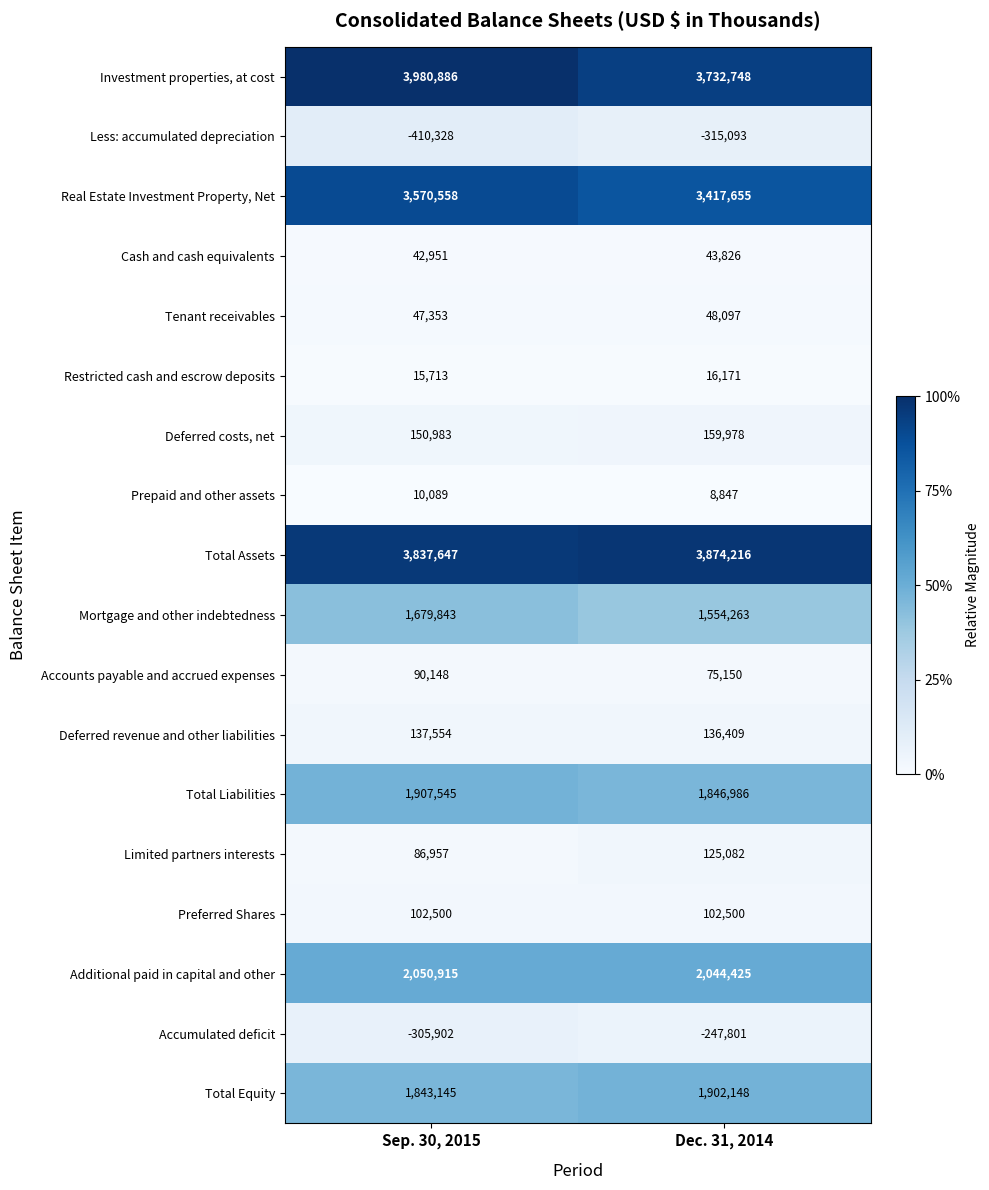

What is the sum of all Accounts payable and accrued expenses values?

165298